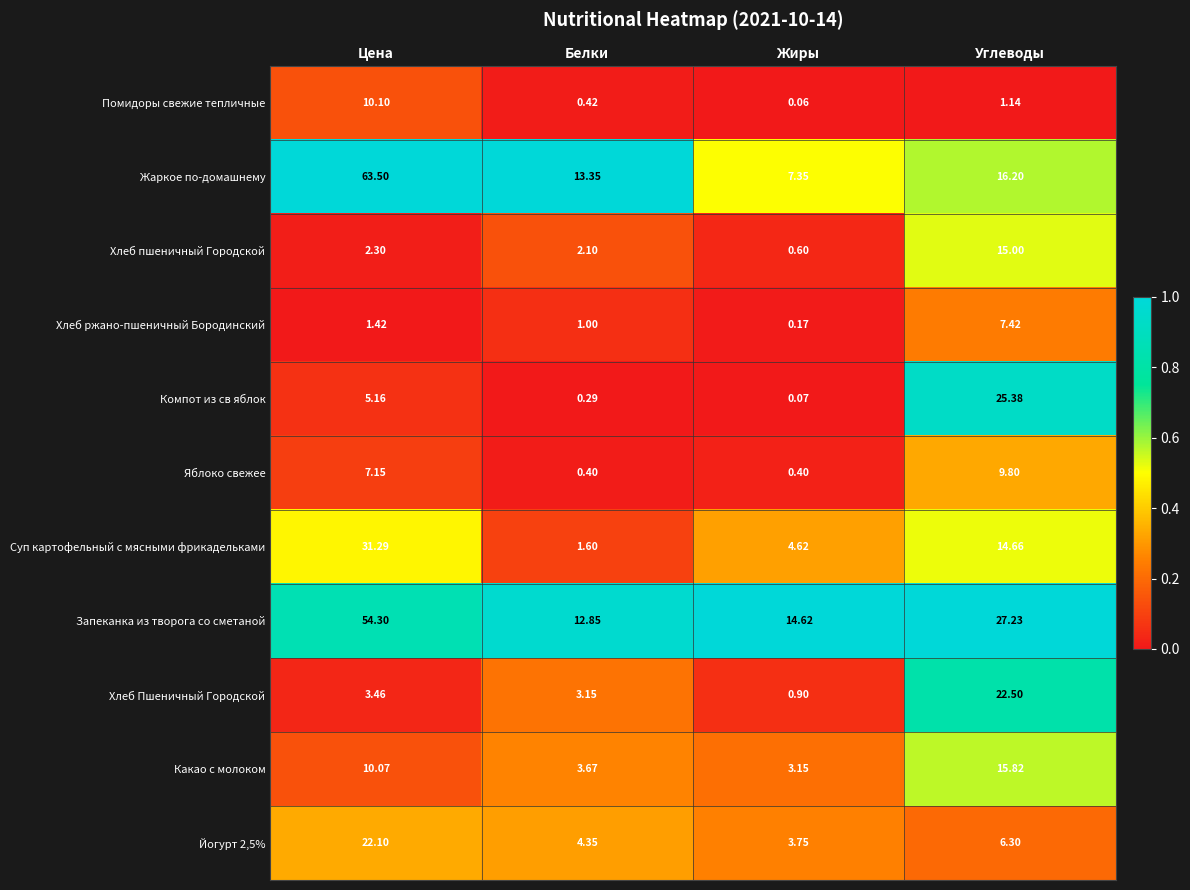

At which label does Помидоры свежие тепличные reach its peak?

Цена